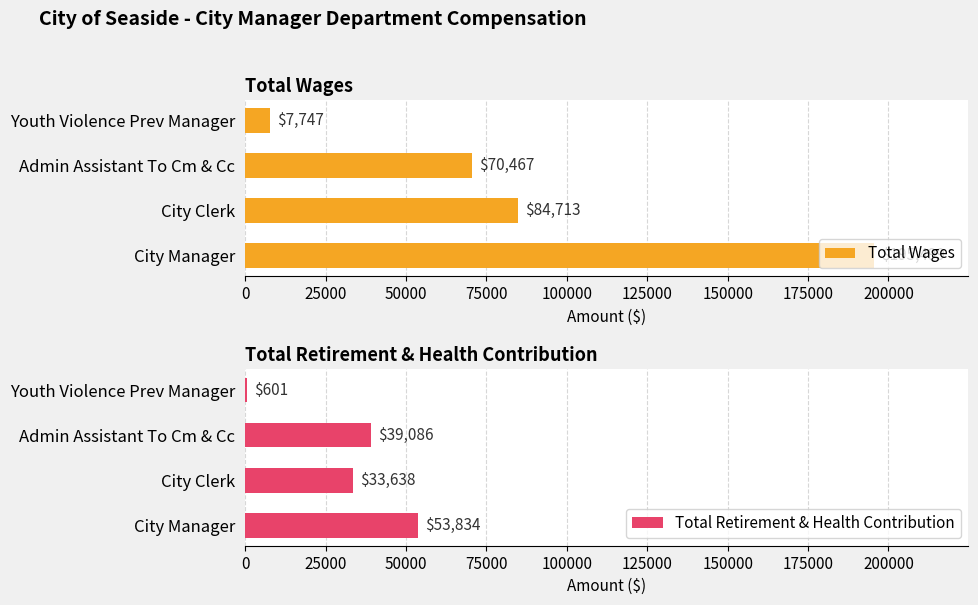

List the series in order of their peak value, highest first.

Total Wages, Total Retirement & Health Contribution